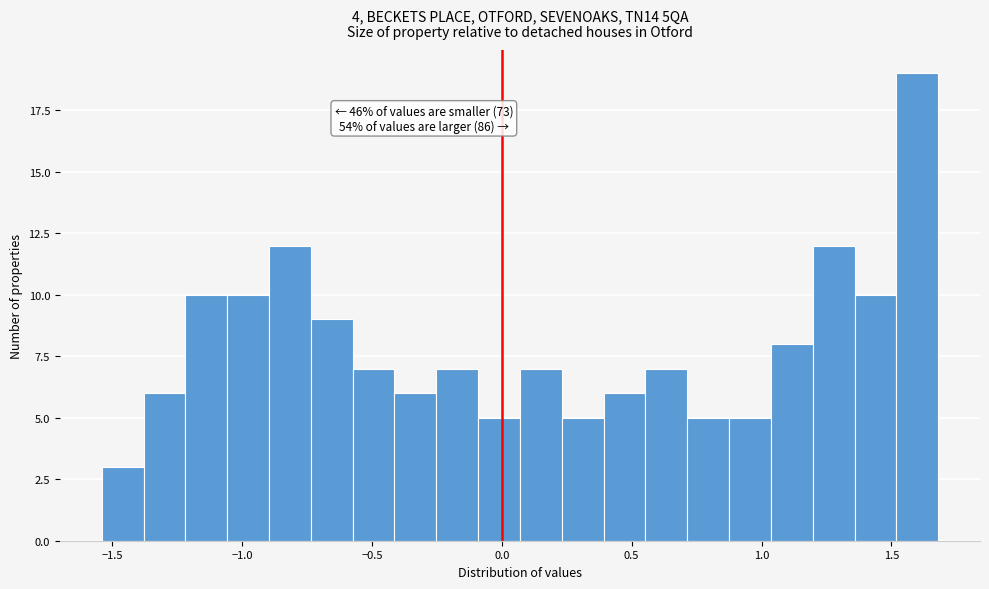

Around what value on the x-axis is the tallest bar? Give the approximate position of its centre, as read against the axis.

1.60